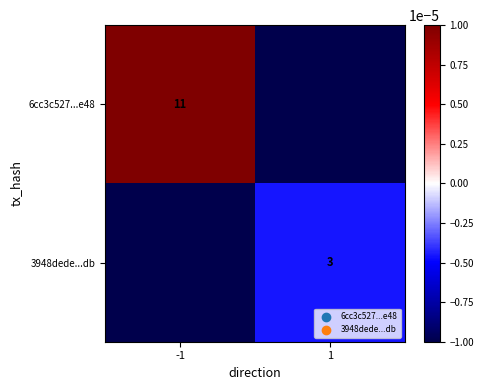

The 3948dede...db series shows 3.0 at 1. True or false?

True